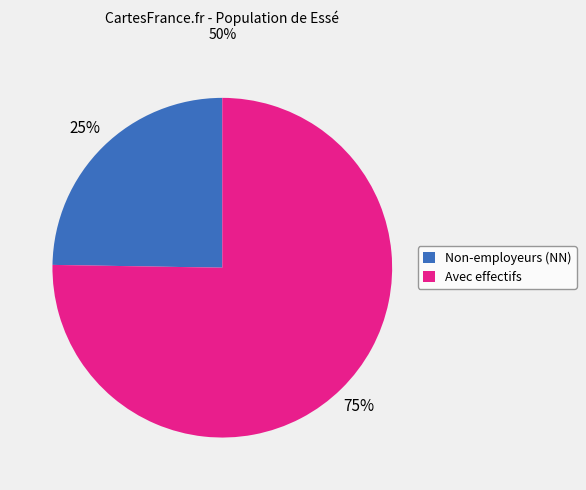

Do Avec effectifs and Non-employeurs (NN) together represent more than half of the pie?

Yes